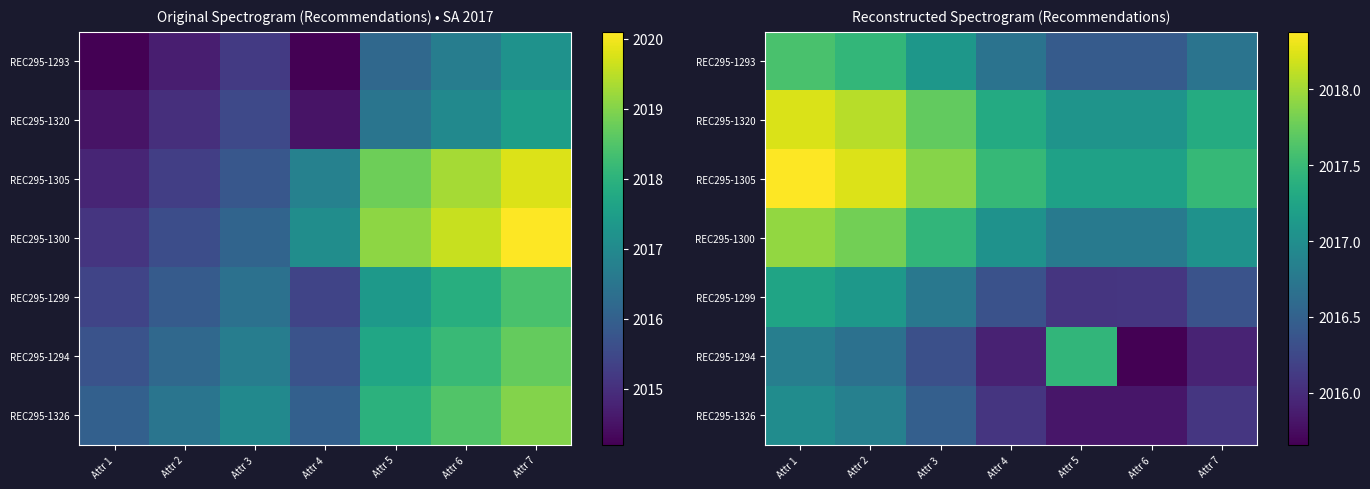

Which has a higher value, Attr 7 or Attr 4?

Attr 7